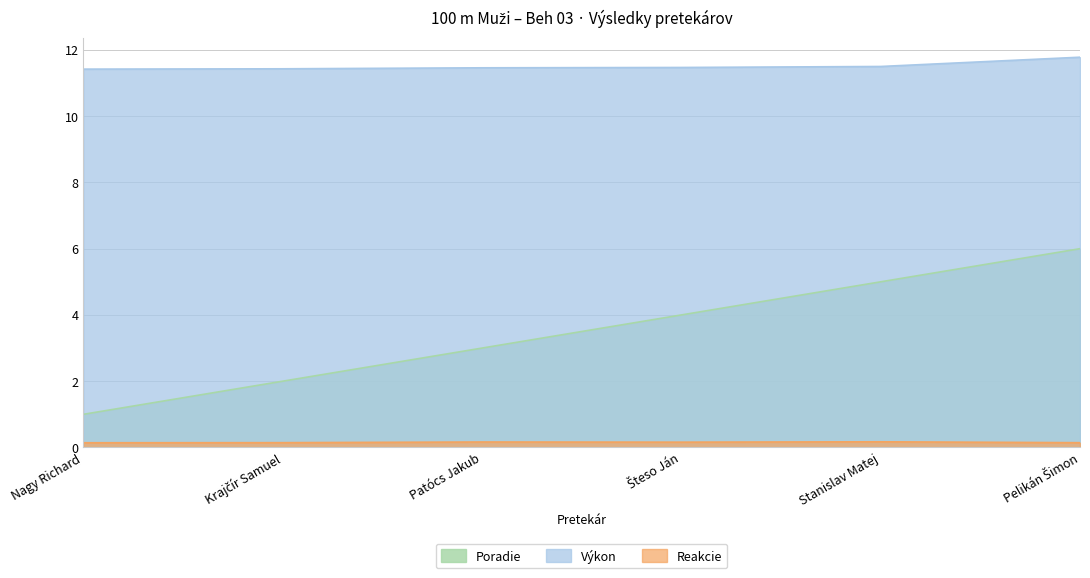

At which label is Výkon closest to 11?

Nagy Richard